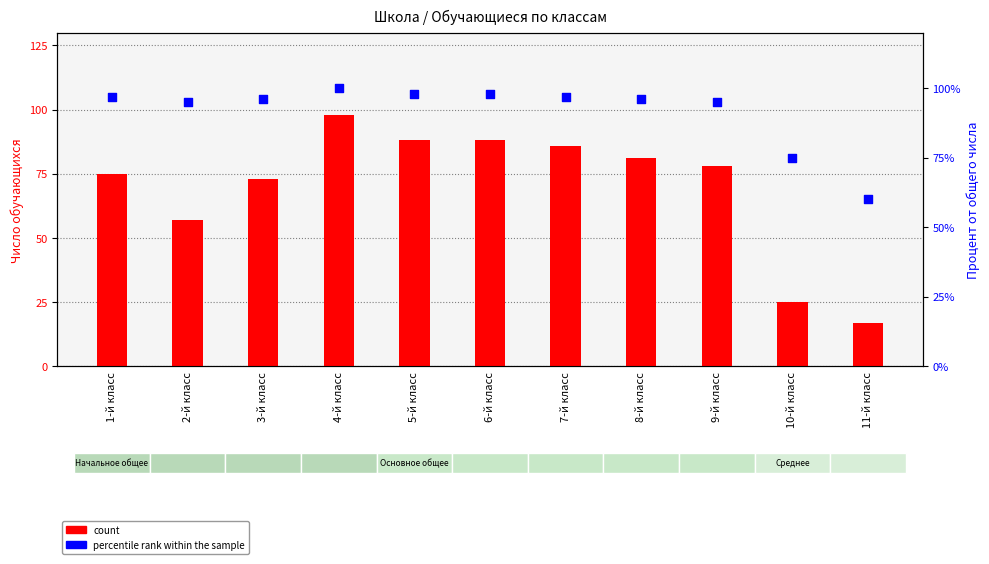

Which series has the largest total across all categories?

percentile rank within the sample